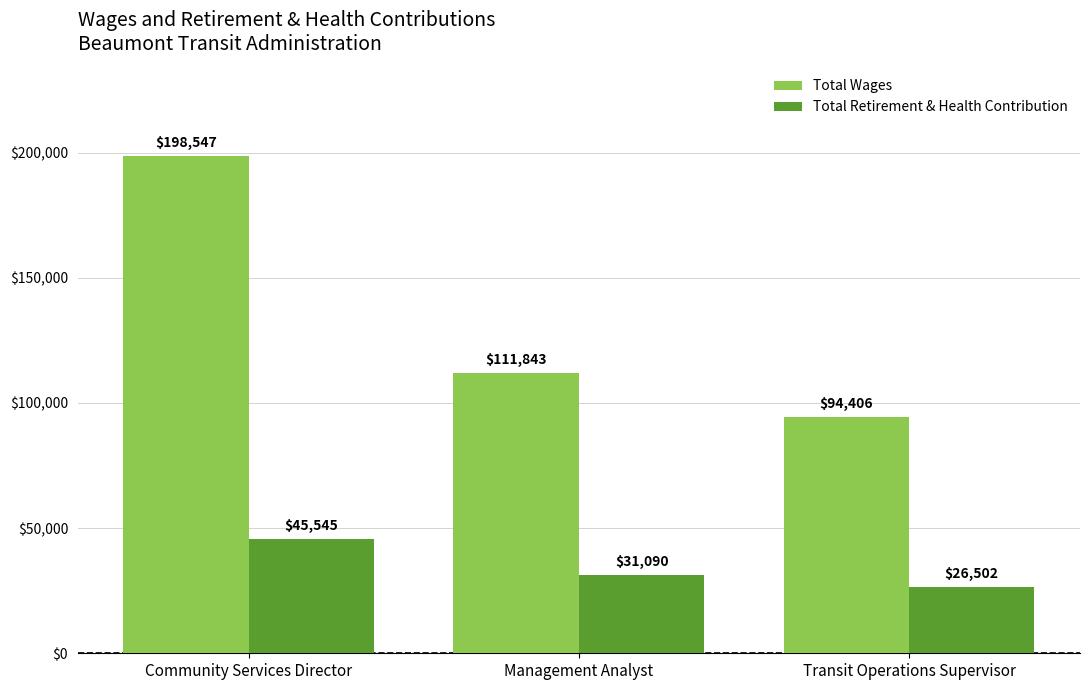

What is the label of the 1st bar from the right?

Transit Operations Supervisor